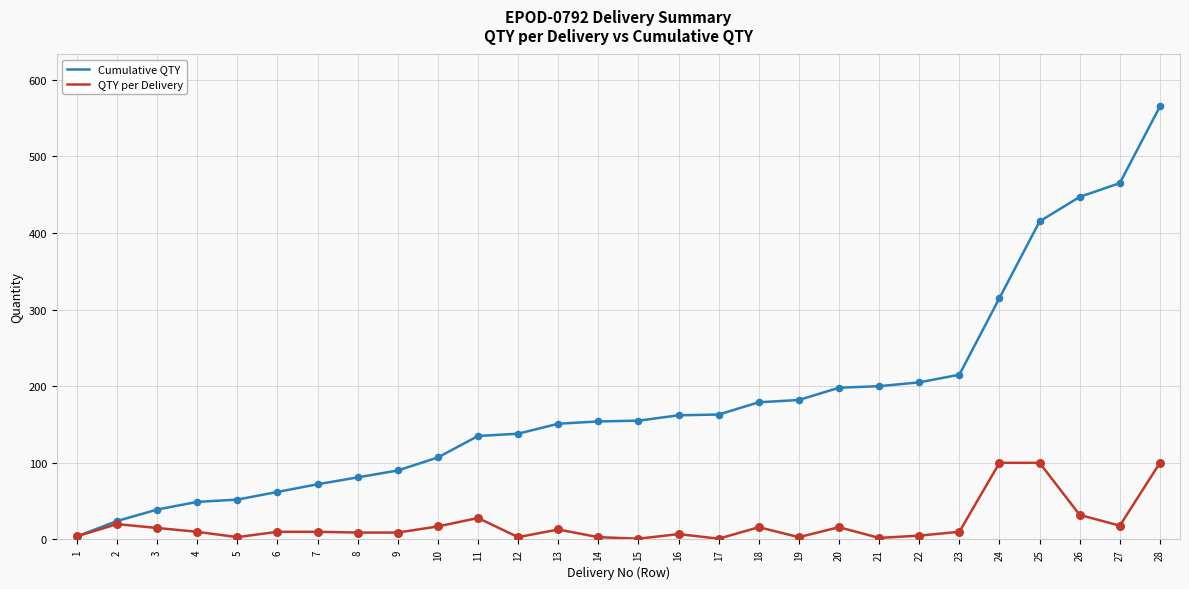

Which series has the widest spread of values?

Cumulative QTY